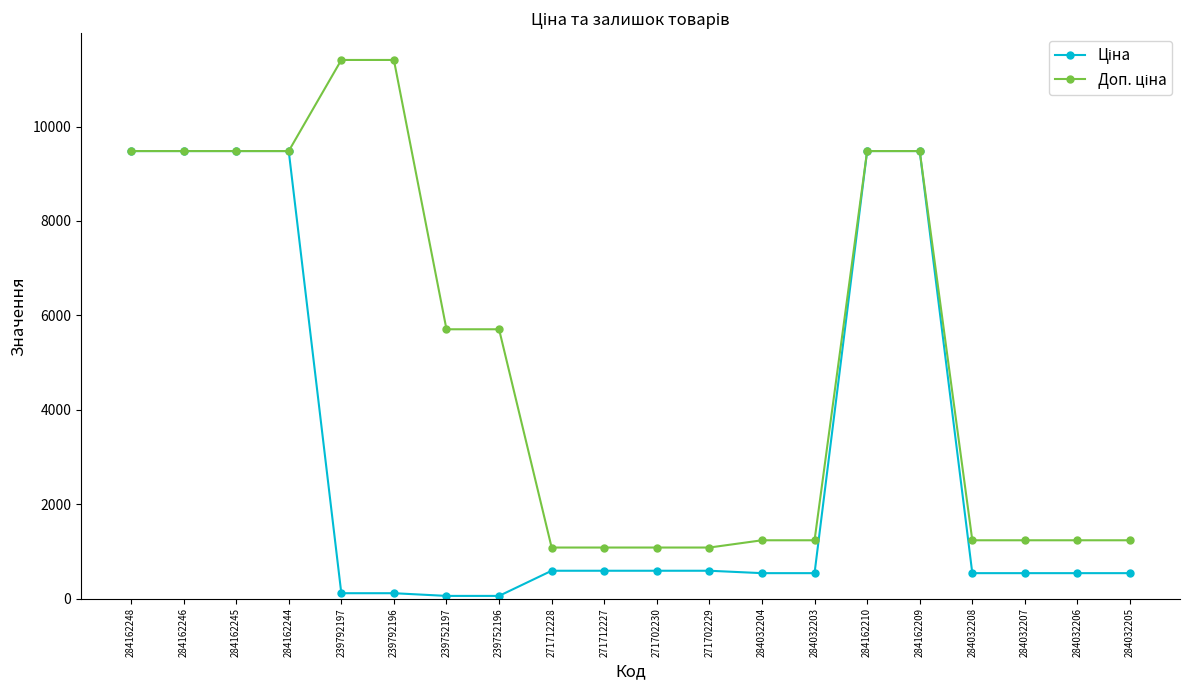

What is the spread (max minus min) of values at 271712227?

491.7